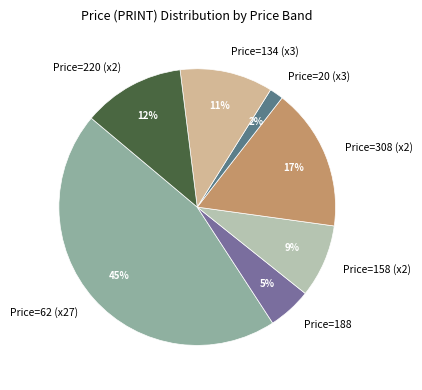

To the nearest percent, what is the average slice percentage?

14%